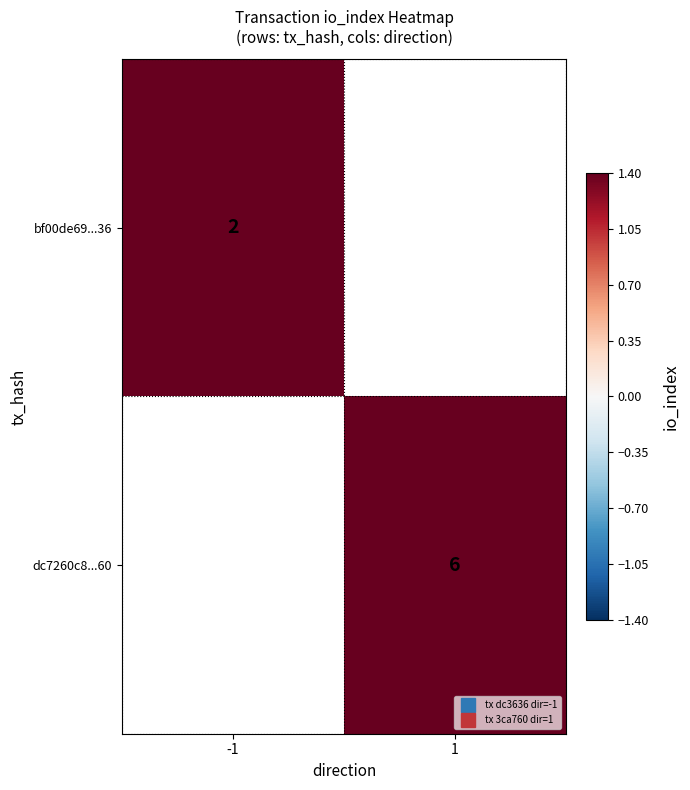

At how many categories does at least one series exceed 4?

1